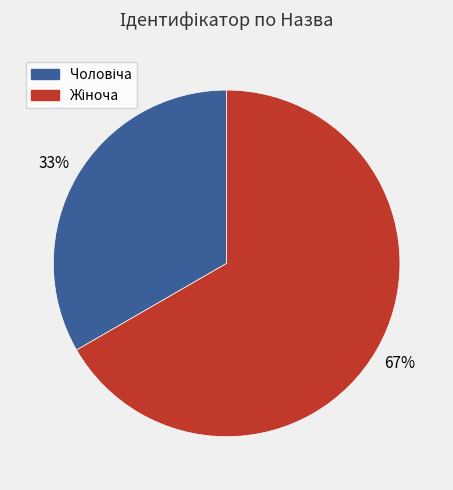

Is there a majority slice in this chart?

Yes